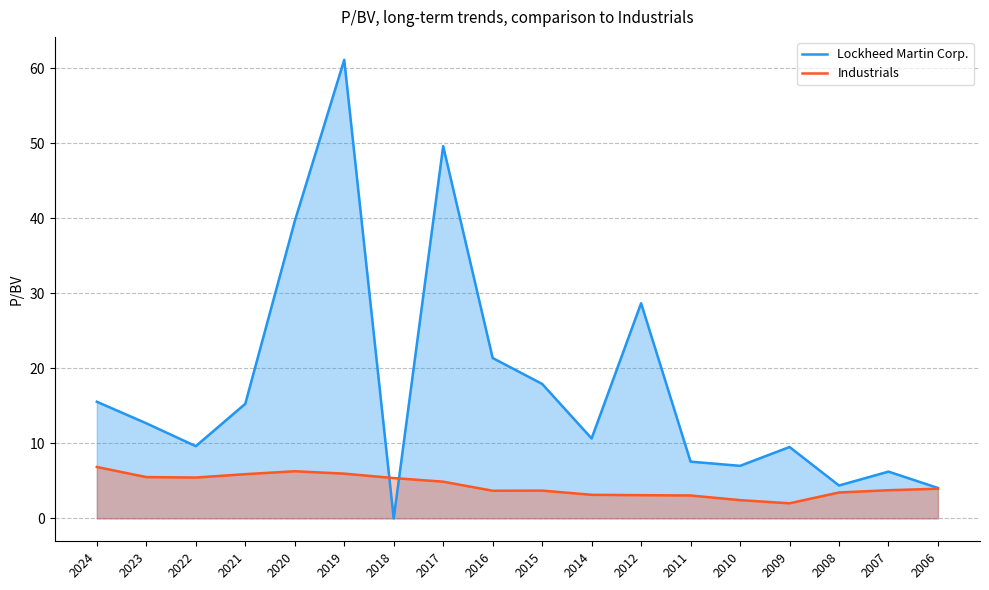

The value of Industrials at 2022 is 9.5. True or false?

False